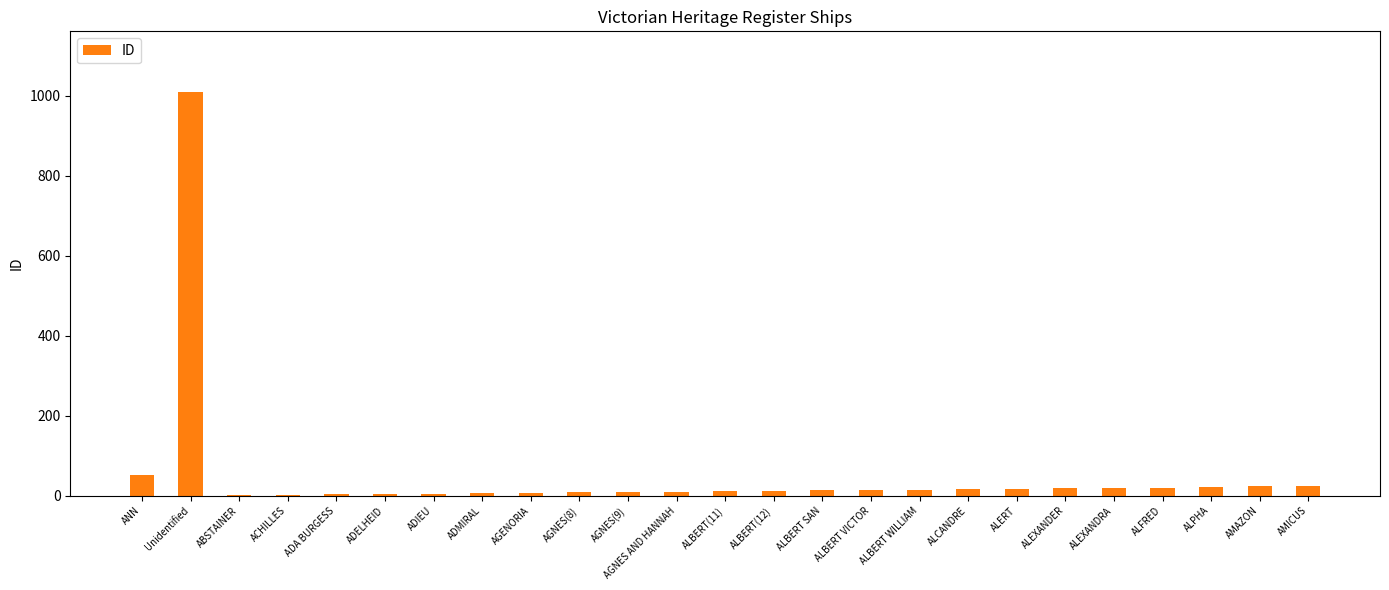

Is it true that the value at Unidentified is 476?

False